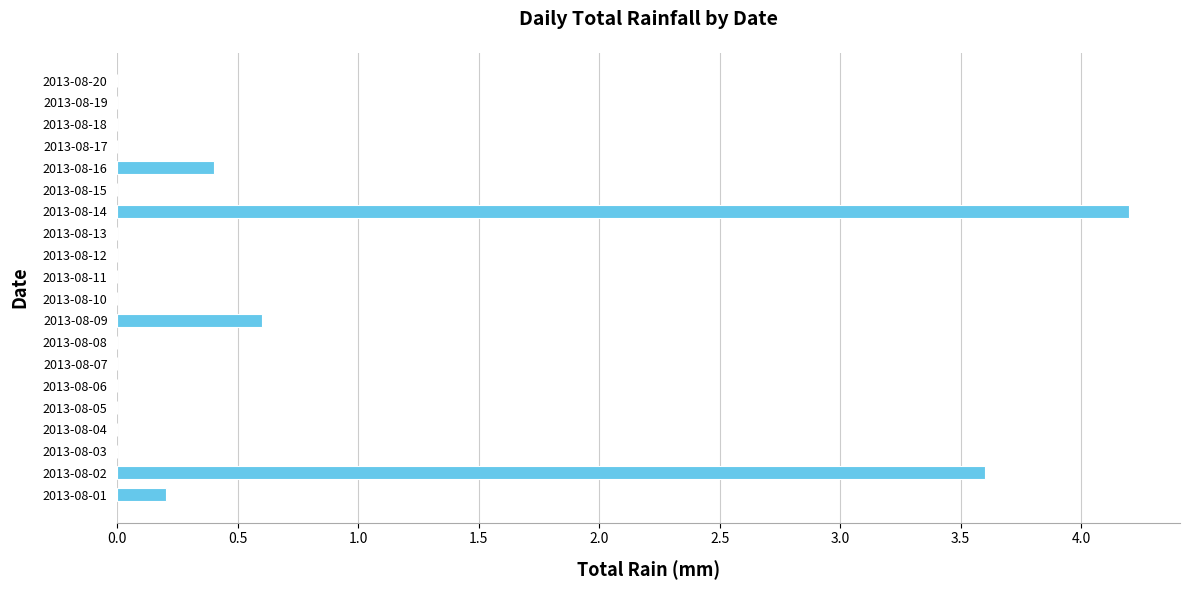

Reading top to bottom, transcribe all the data shown in this chart.

2013-08-20=0.0	2013-08-19=0.0	2013-08-18=0.0	2013-08-17=0.0	2013-08-16=0.4	2013-08-15=0.0	2013-08-14=4.2	2013-08-13=0.0	2013-08-12=0.0	2013-08-11=0.0	2013-08-10=0.0	2013-08-09=0.6	2013-08-08=0.0	2013-08-07=0.0	2013-08-06=0.0	2013-08-05=0.0	2013-08-04=0.0	2013-08-03=0.0	2013-08-02=3.6	2013-08-01=0.2